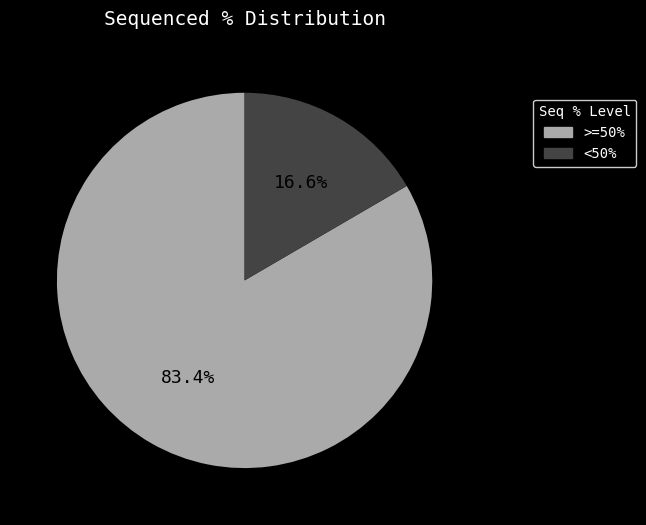

Does any single category account for the majority?

Yes